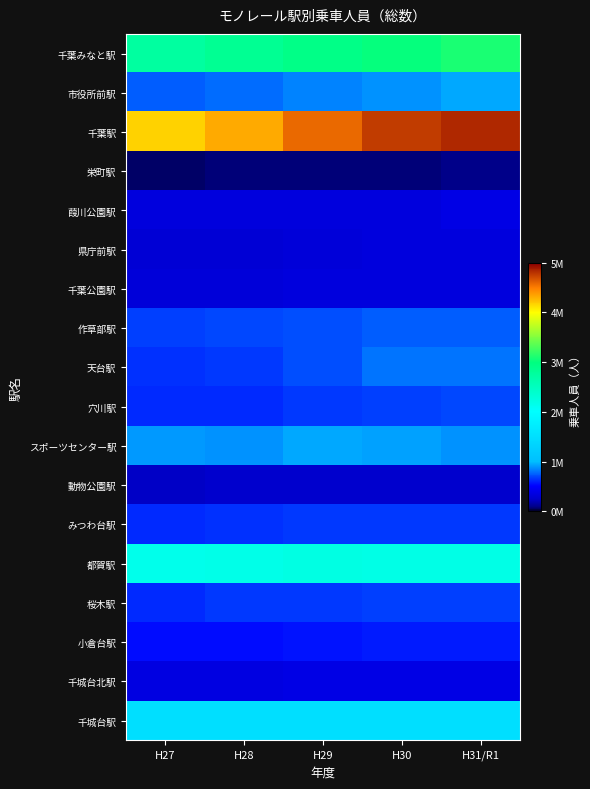

Reading right to left, extract all data points from this chart.

千葉みなと駅: H31/R1=3098850	H30=3016371	H29=2937490	H28=2837327	H27=2746578
市役所前駅: H31/R1=944885	H30=898015	H29=840565	H28=788847	H27=756972
千葉駅: H31/R1=4824991	H30=4757124	H29=4587914	H28=4324733	H27=4174876
栄町駅: H31/R1=101045	H30=95489	H29=94750	H28=90472	H27=76090
葭川公園駅: H31/R1=373007	H30=348778	H29=340180	H28=340634	H27=337582
県庁前駅: H31/R1=345068	H30=335626	H29=318076	H28=307732	H27=310356
千葉公園駅: H31/R1=335804	H30=338868	H29=340249	H28=316485	H27=314920
作草部駅: H31/R1=742897	H30=742913	H29=717159	H28=693794	H27=679064
天台駅: H31/R1=807801	H30=802079	H29=721980	H28=660662	H27=635338
穴川駅: H31/R1=690516	H30=671429	H29=655202	H28=620841	H27=606875
スポーツセンター駅: H31/R1=889925	H30=936163	H29=955605	H28=891715	H27=901780
動物公園駅: H31/R1=261602	H30=258837	H29=267461	H28=268588	H27=235662
みつわ台駅: H31/R1=647553	H30=647288	H29=649765	H28=639516	H27=623763
都賀駅: H31/R1=2205668	H30=2205107	H29=2208549	H28=2182604	H27=2160827
桜木駅: H31/R1=672578	H30=664388	H29=663242	H28=651983	H27=610004
小倉台駅: H31/R1=578801	H30=577466	H29=562559	H28=541747	H27=538147
千城台北駅: H31/R1=385088	H30=381273	H29=376453	H28=366781	H27=355633
千城台駅: H31/R1=1504533	H30=1511913	H29=1515340	H28=1511802	H27=1522105